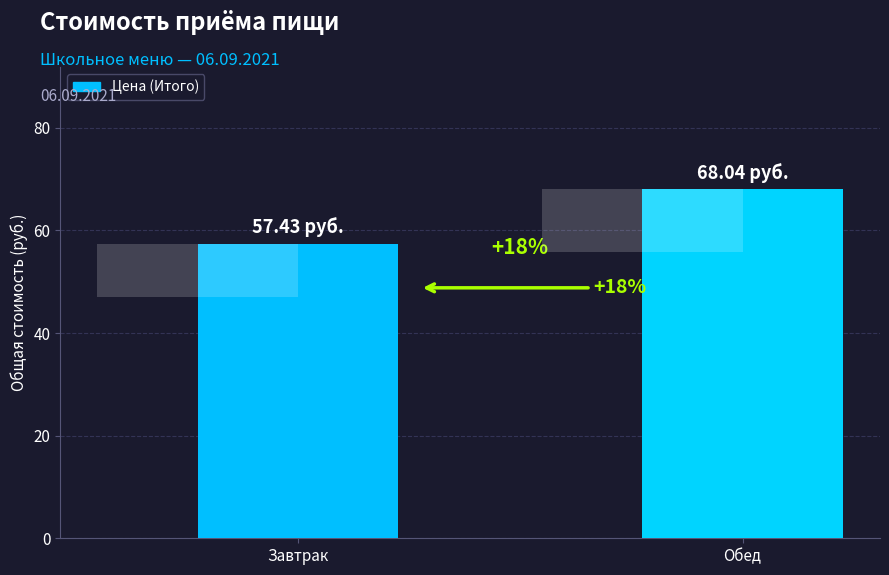

How many distinct data groups are displayed?

1